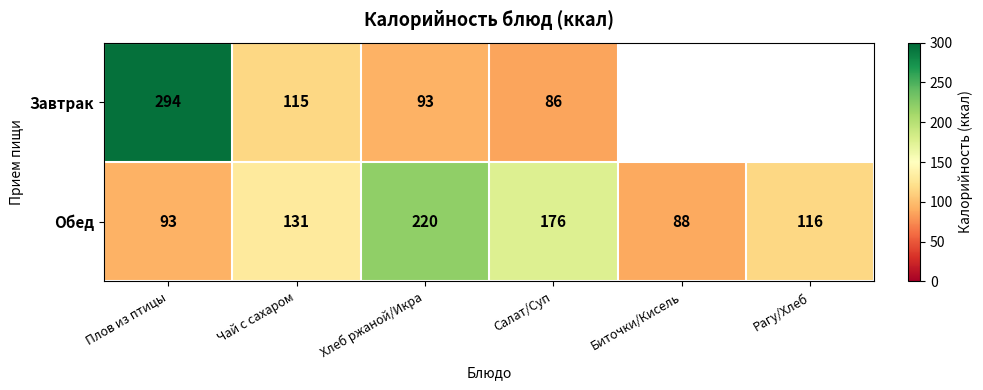

Which label corresponds to the largest value in the chart?

Плов из птицы